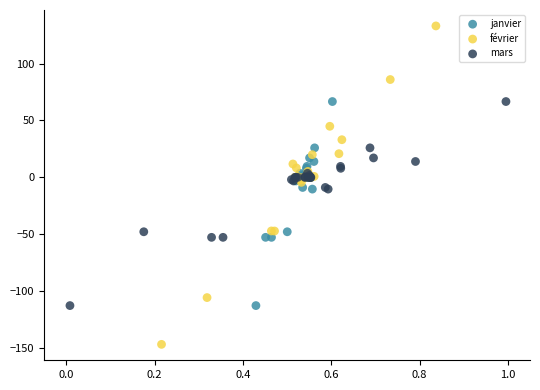

Which series reaches the maximum Y coordinate?

février